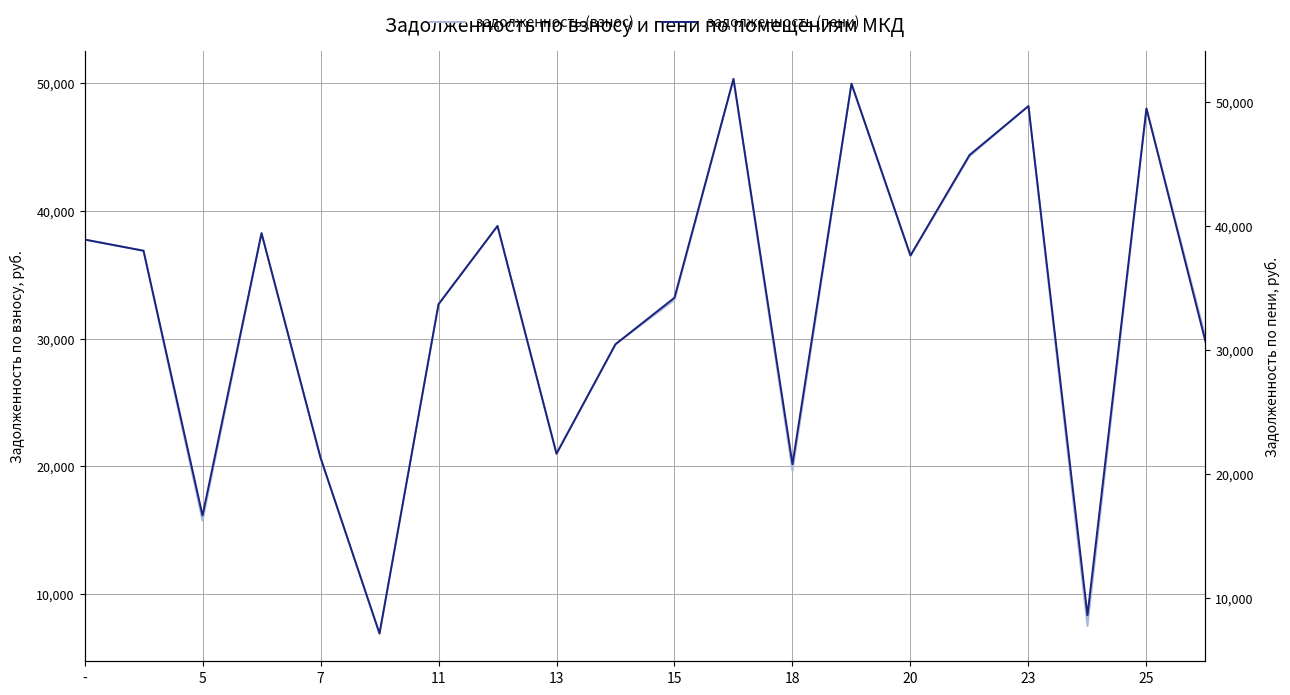

Does the chart have visible grid lines?

Yes